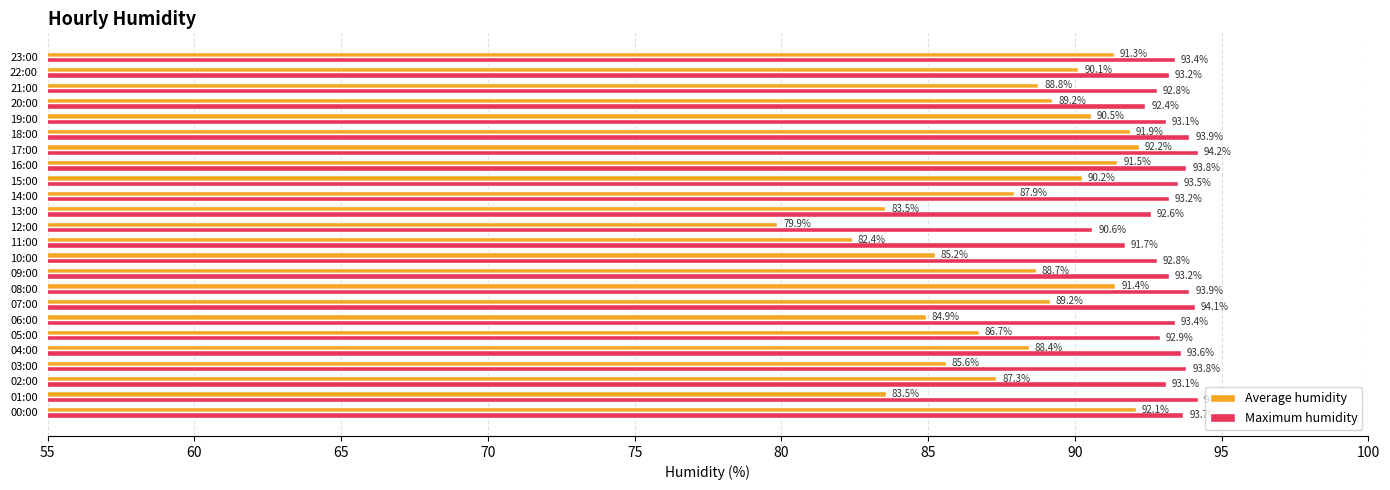

Is it true that Maximum humidity equals 92.8 at 10:00?

True